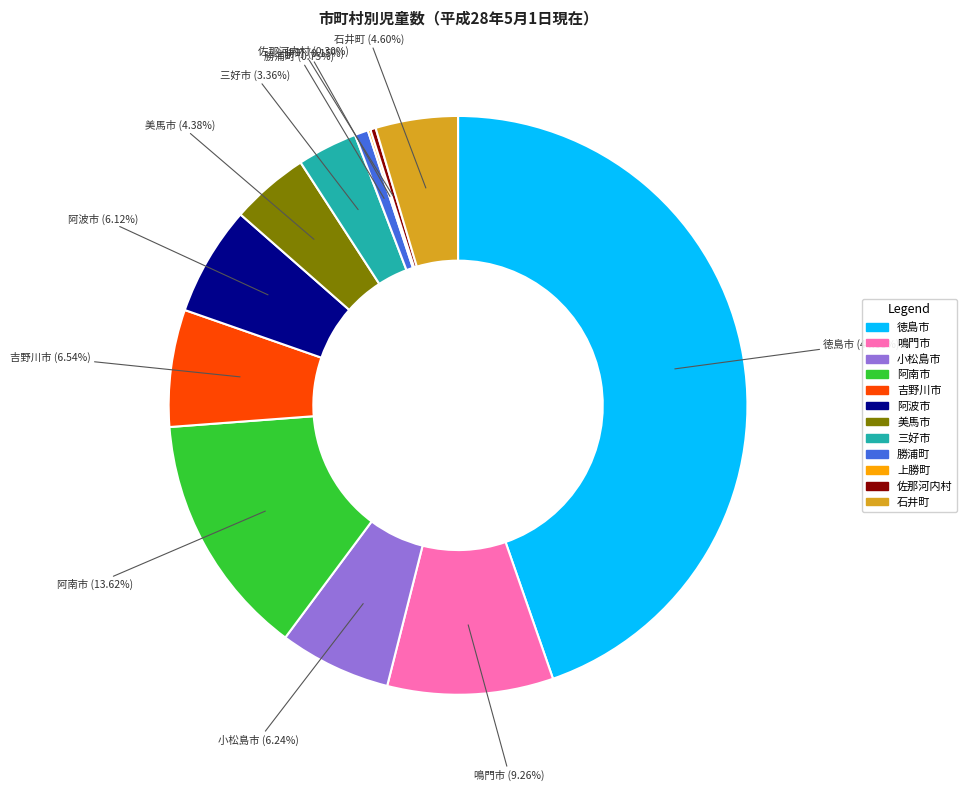

What is the largest slice in the pie chart?

徳島市